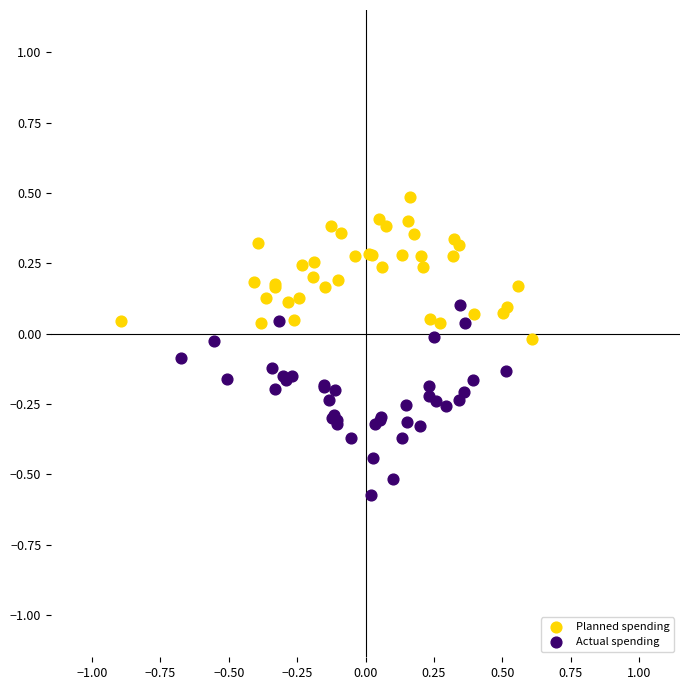

Which series contains the lowest Y value?

Actual spending